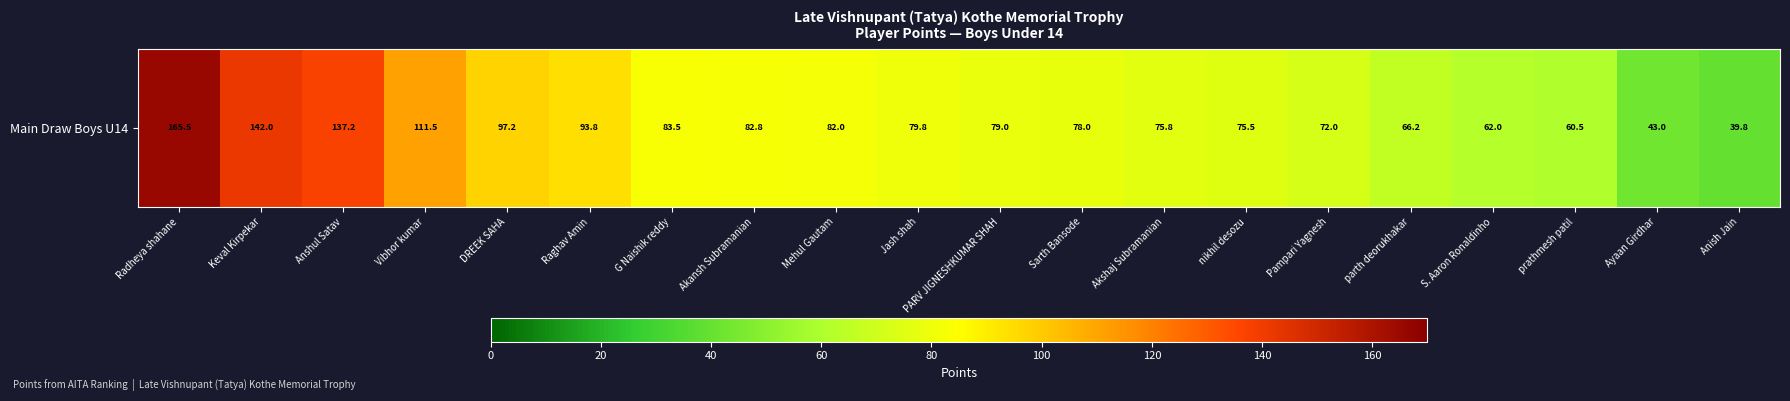

List the labels in order of value, largest first.

Radheya shahane, Keval Kirpekar, Anshul Satav, Vibhor kumar, DREEK SAHA, Raghav Amin, G Naishik reddy, Akansh Subramanian, Mehul Gautam, Jash shah, PARV JIGNESHKUMAR SHAH, Sarth Bansode, Akshaj Subramanian, nikhil desozu, Pampari Yagnesh, parth deorukhakar, S. Aaron Ronaldinho, prathmesh patil, Ayaan Girdhar, Anish Jain